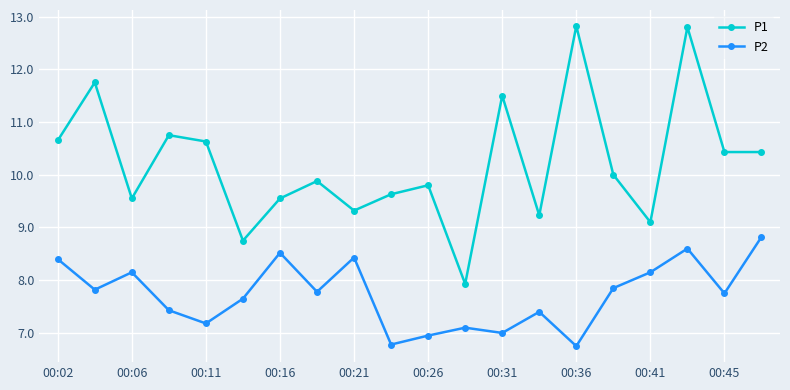

What is the minimum value for P2?

6.8